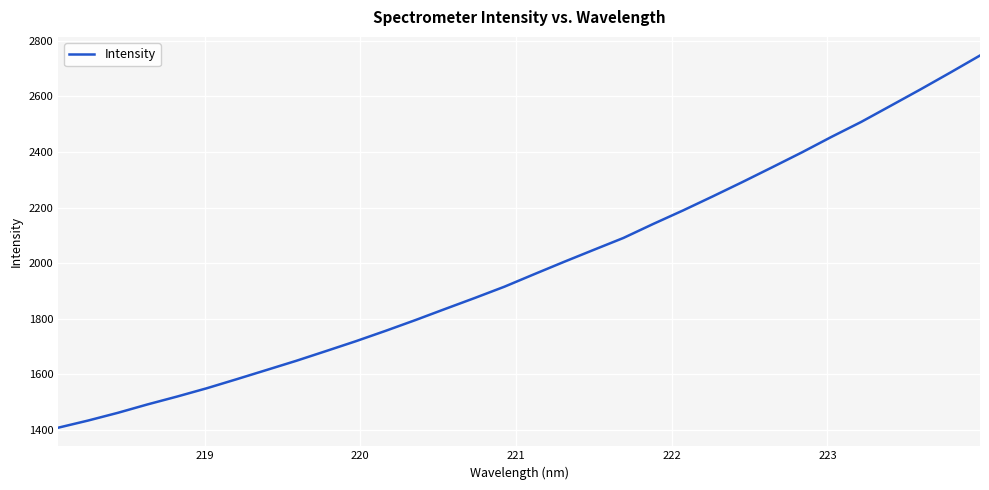

How many lines are shown in the chart?

1